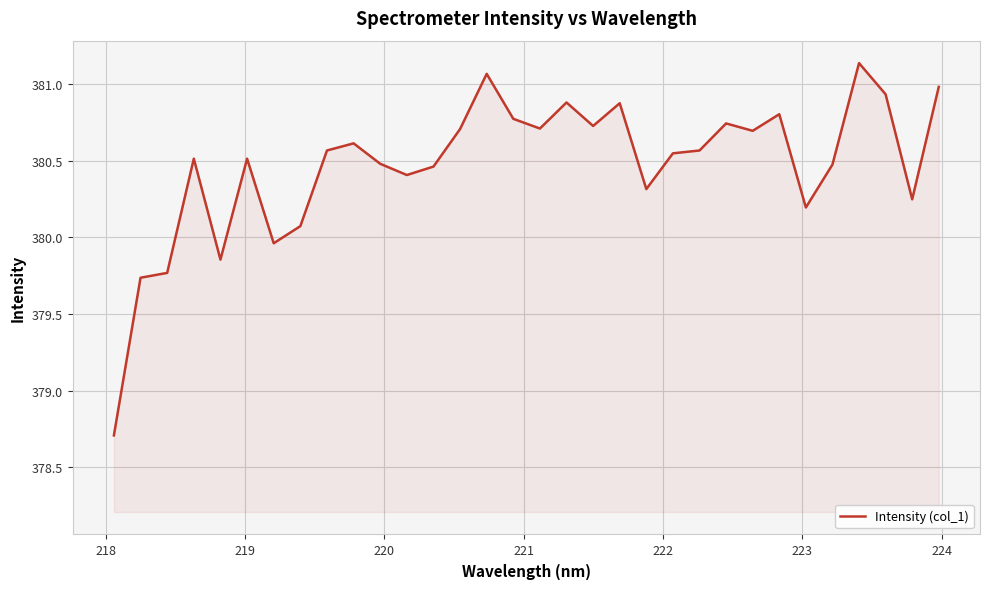

What is the sum of all values?

12175.0